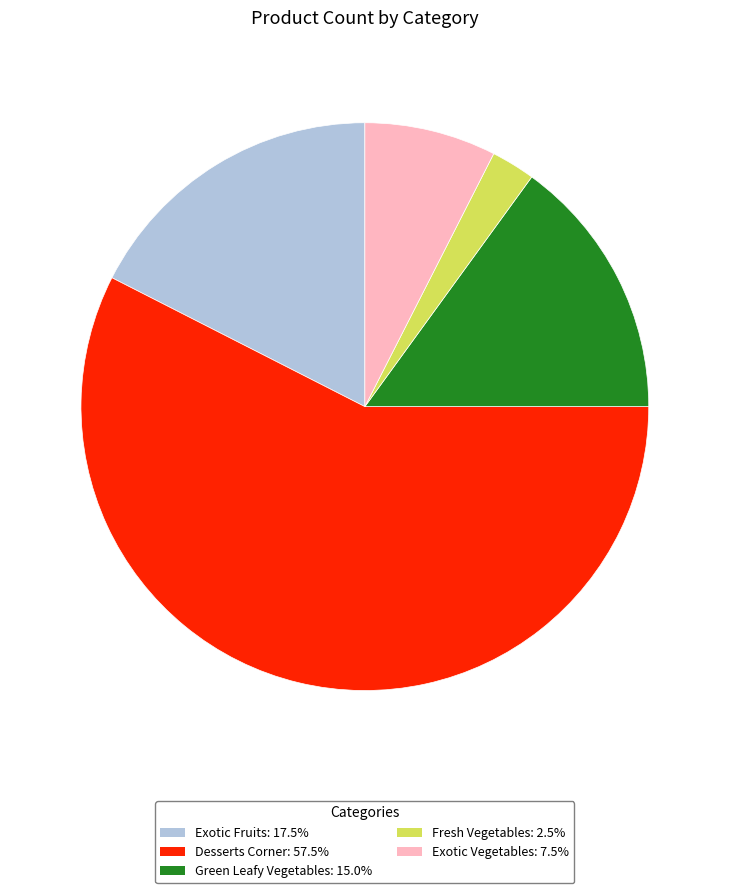

Which category accounts for the majority?

Desserts Corner